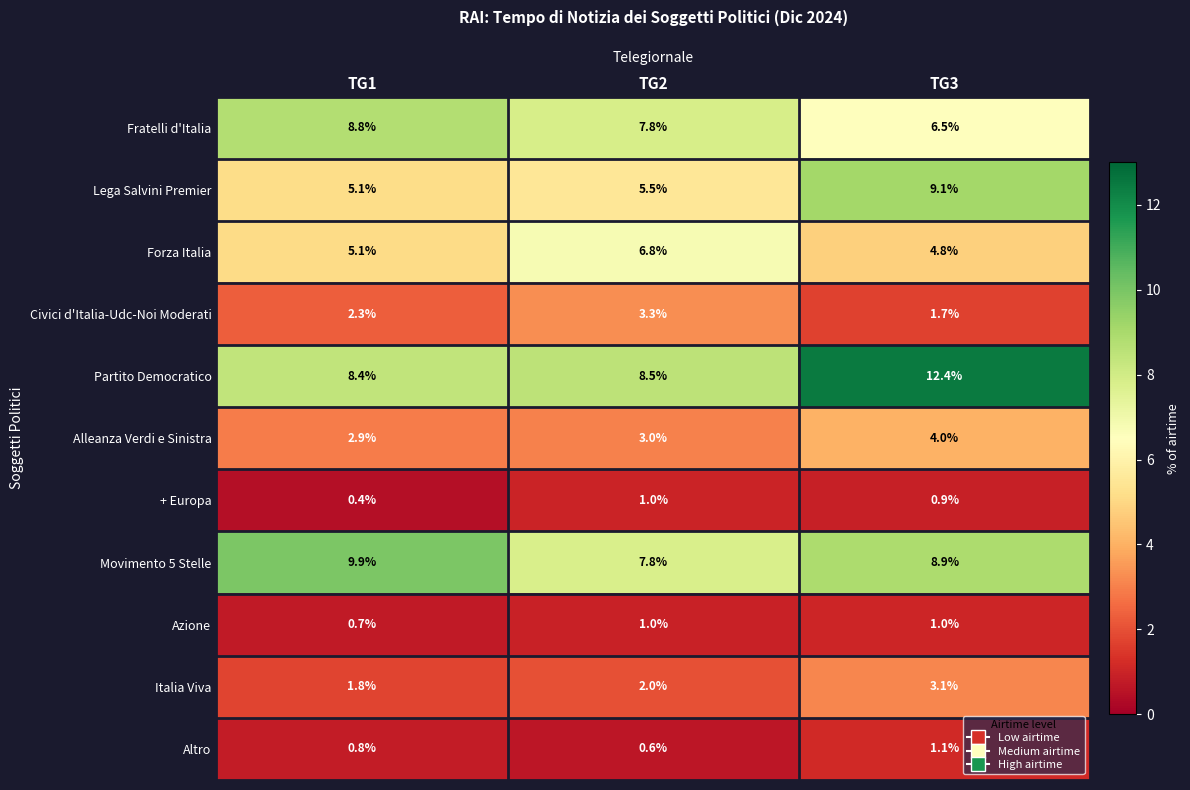

What is the total value across all series at TG2?

47.3